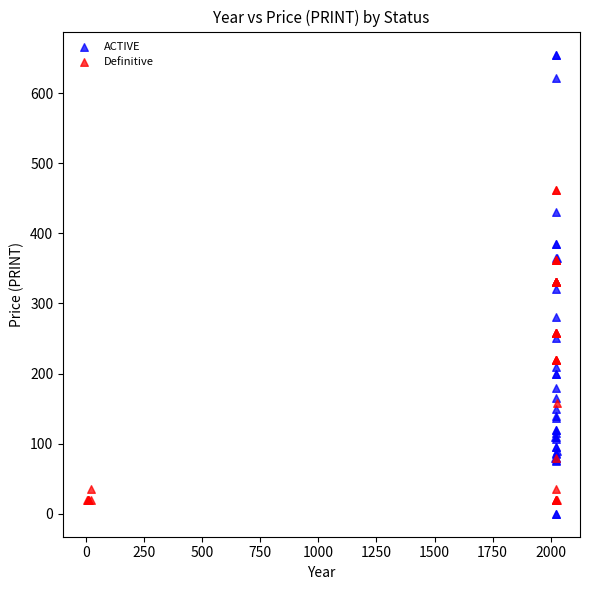

Which series has the largest Y range (max minus min)?

ACTIVE